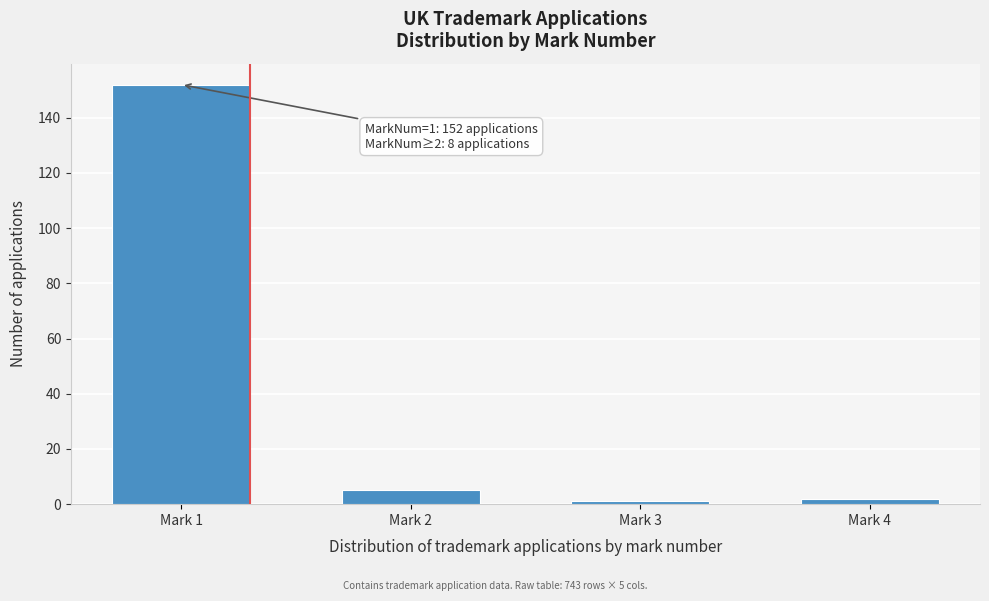

Reading left to right, extract all data points from this chart.

Mark 1=152	Mark 2=5	Mark 3=1	Mark 4=2